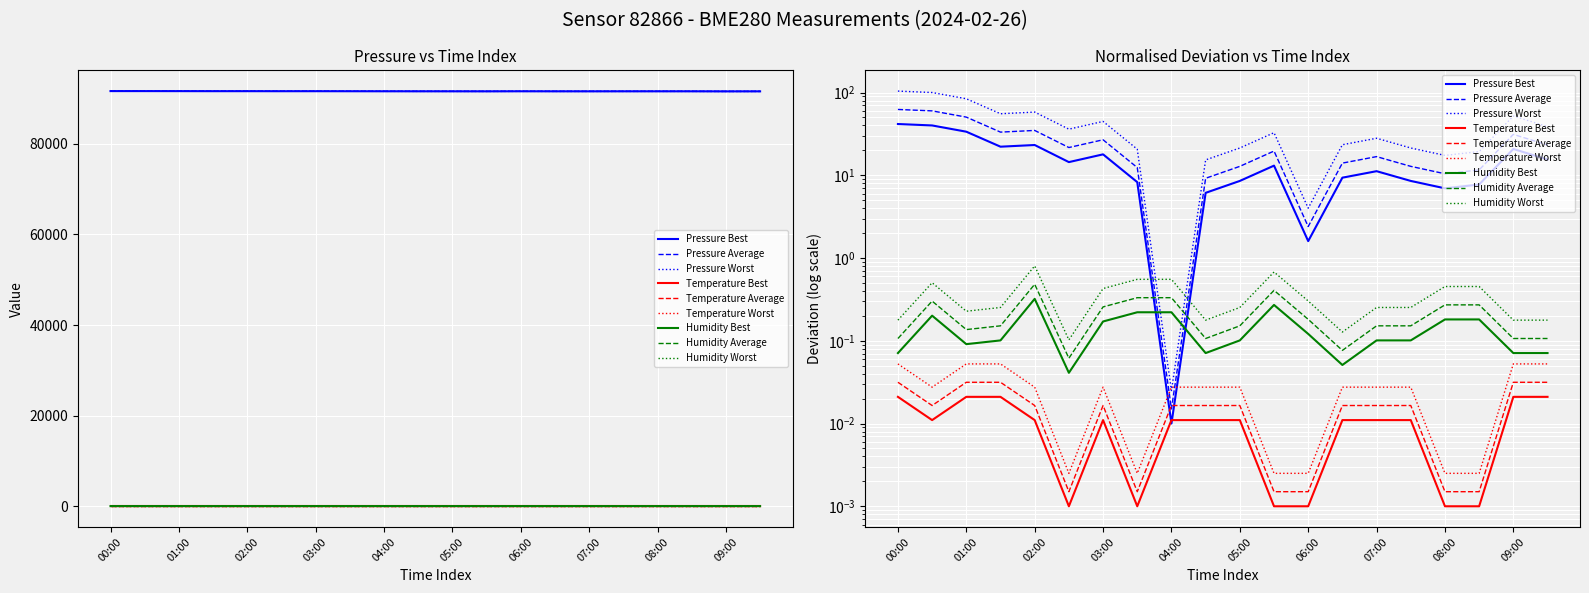

At which label does pressure reach its minimum?

09:00